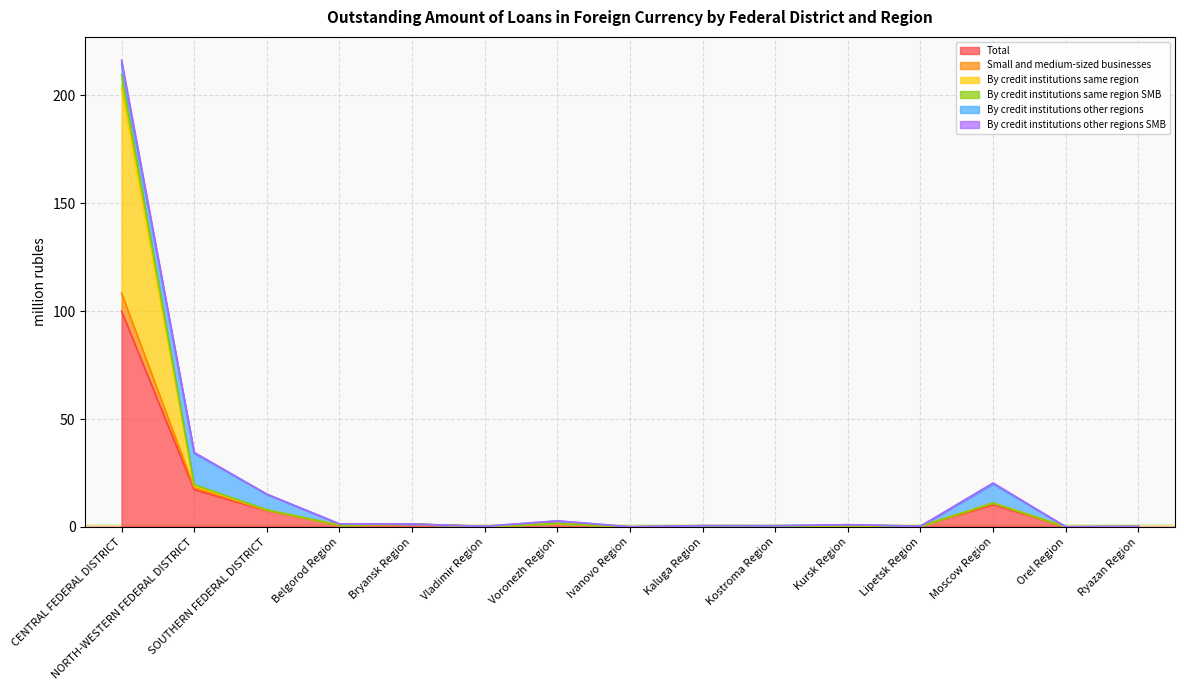

At which category does By credit institutions same region reach its first local peak?

Bryansk Region